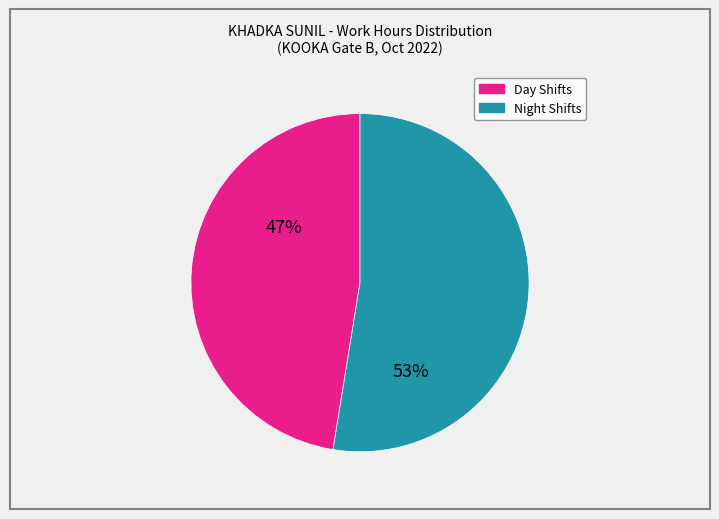

Does any single category account for the majority?

Yes